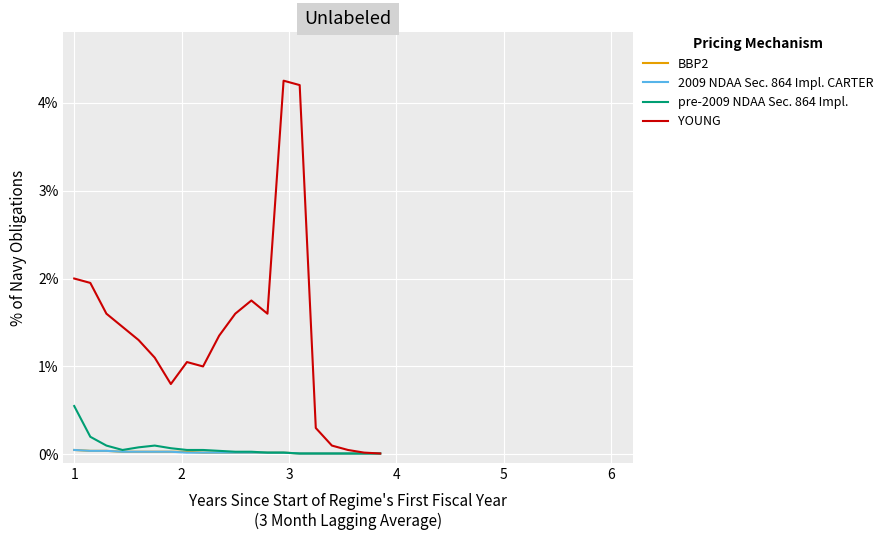

Which series has the largest total across all categories?

YOUNG